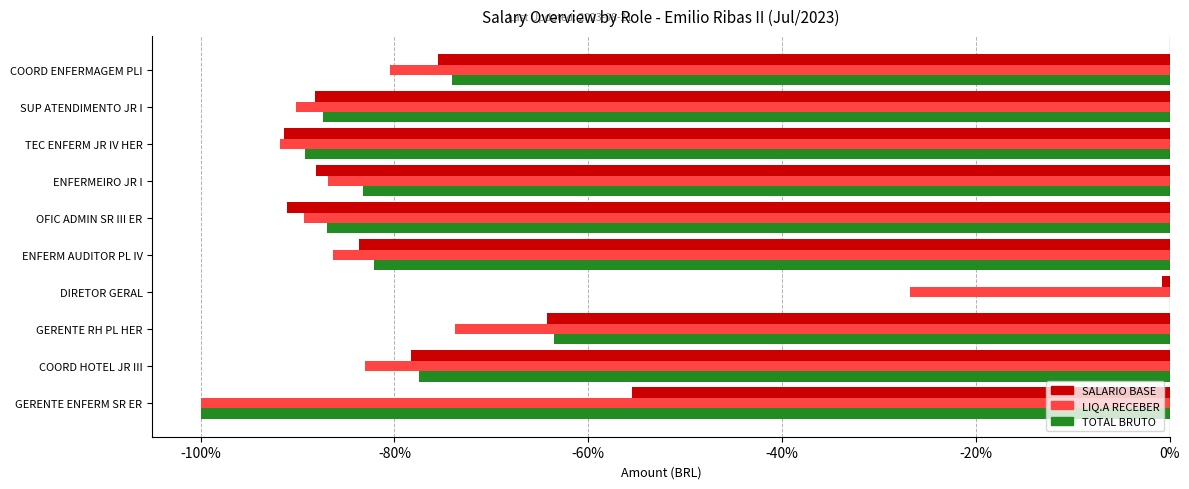

Which series has the widest spread of values?

TOTAL BRUTO